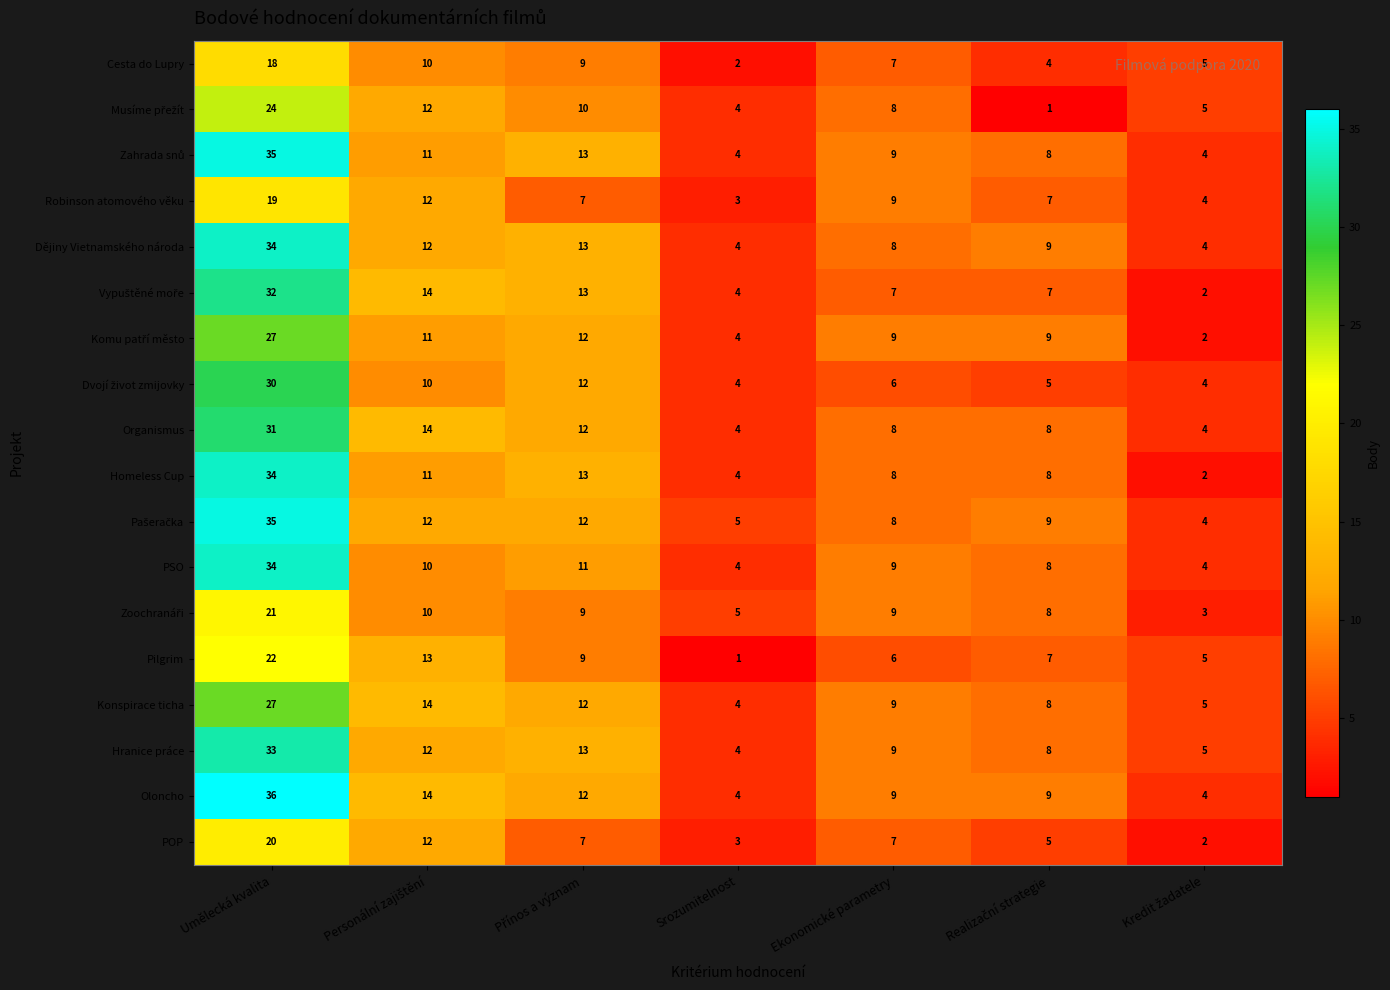

What is the spread (max minus min) of values at Ekonomické parametry?

3